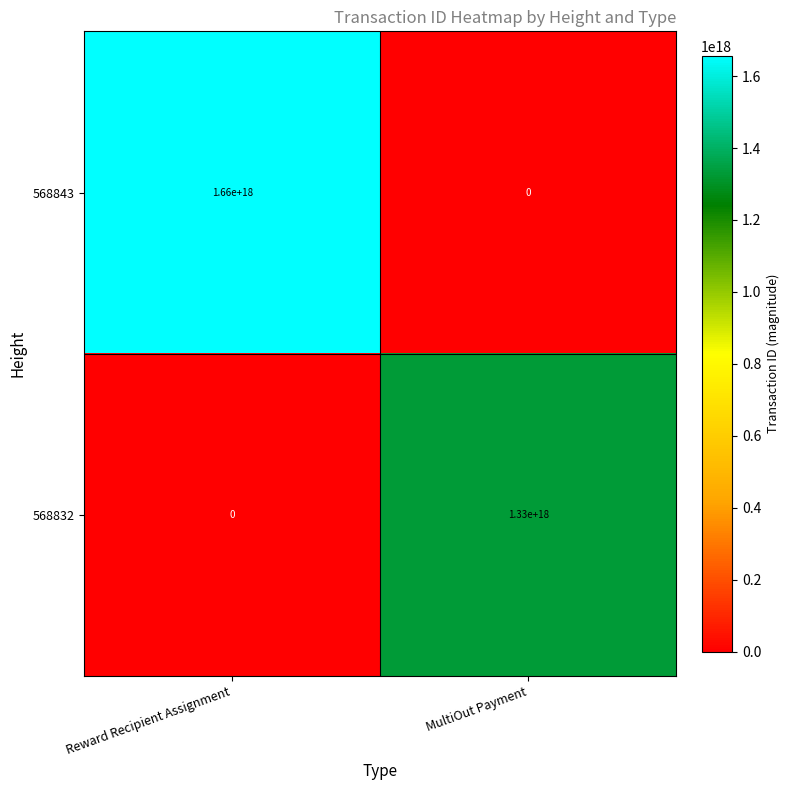

Which series changed the most between Reward Recipient Assignment and MultiOut Payment?

568843